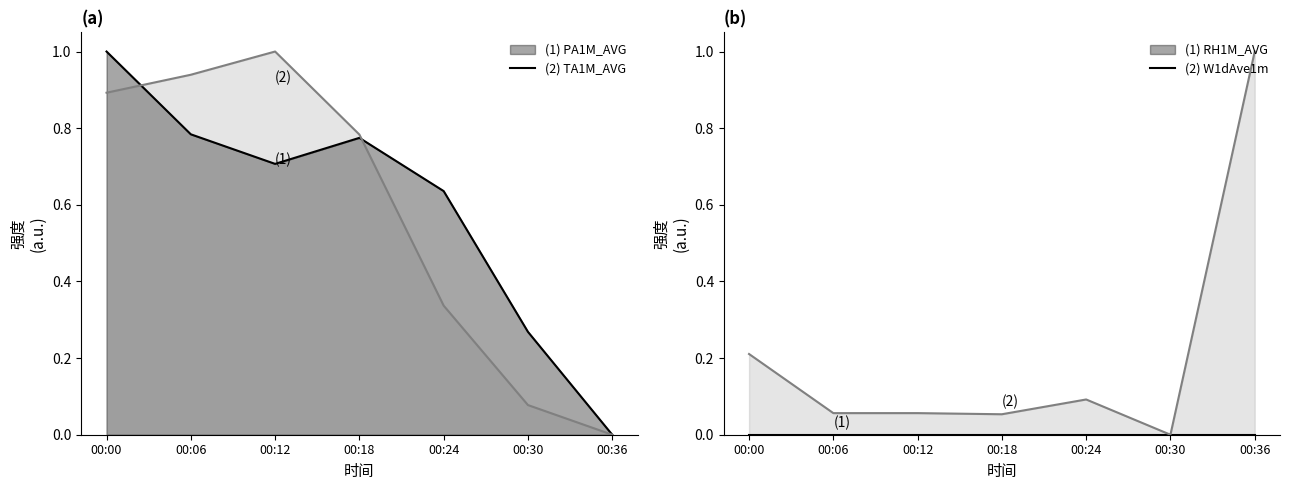

The (1) RH1M_AVG series shows 0.0 at 00:24. True or false?

True